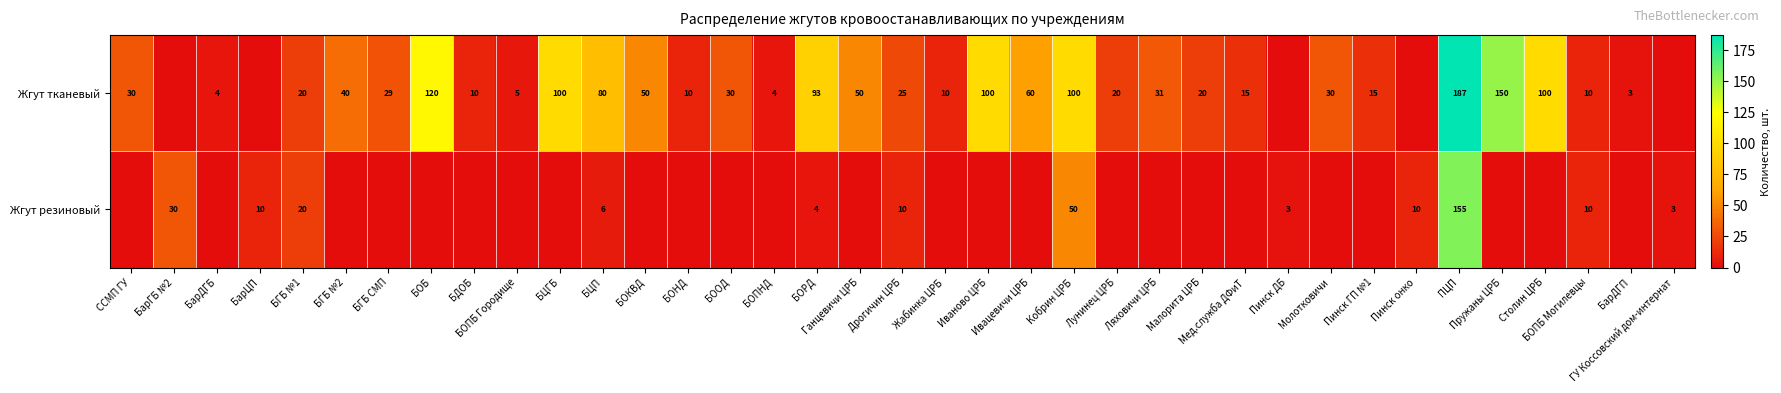

Is the value of Жгут резиновый at ПЦП greater than the value of Жгут тканевый at Лунинец ЦРБ?

Yes